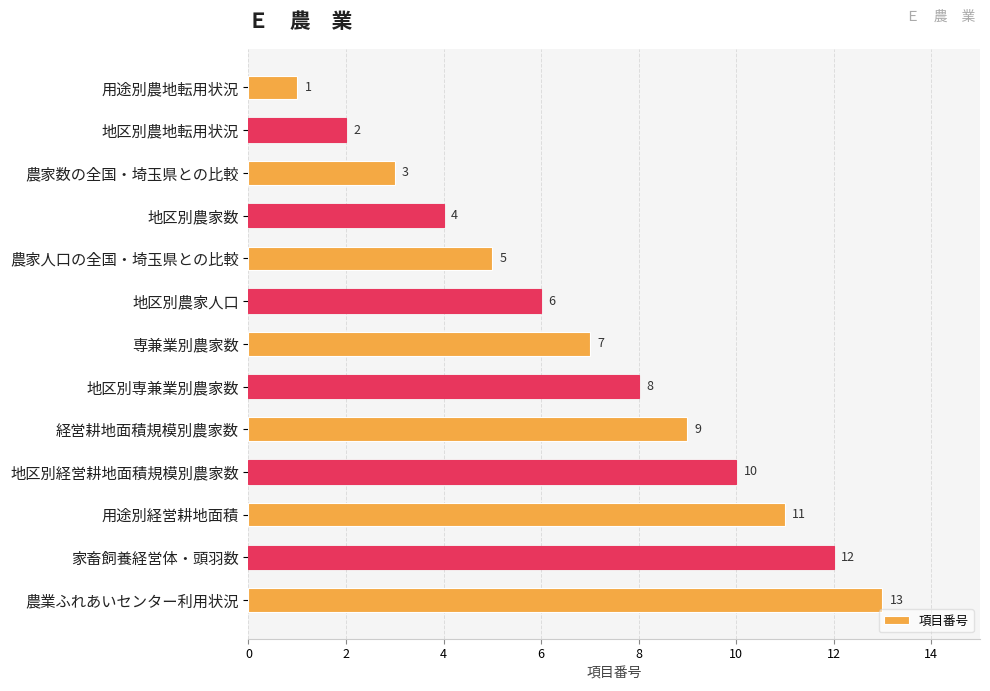

What is the difference between the second highest and second lowest values?

10